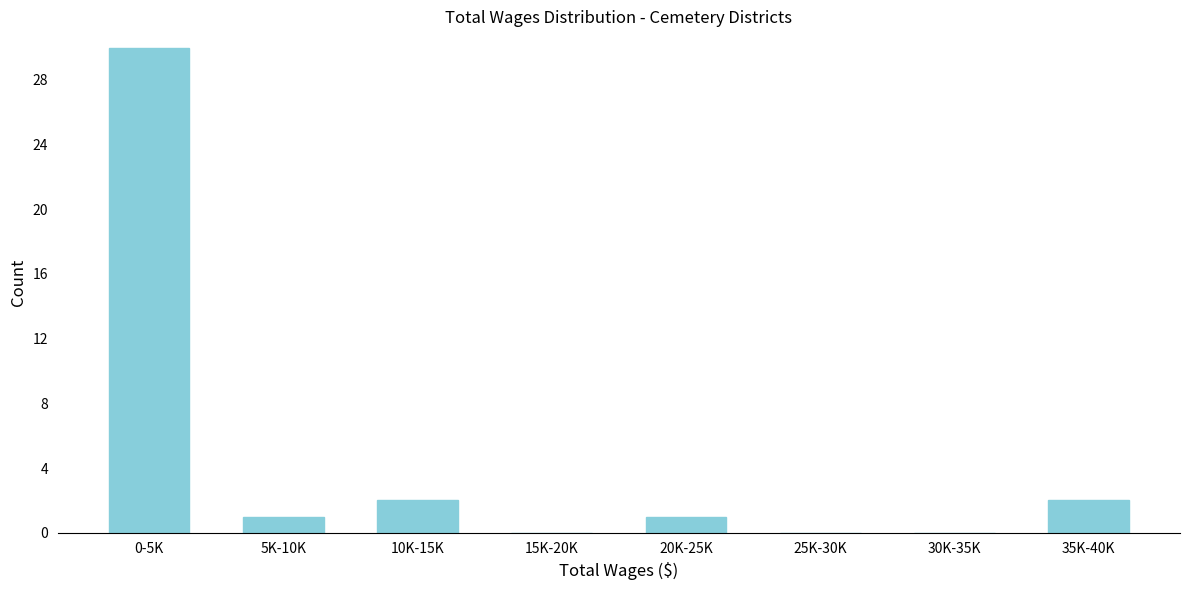

Reading left to right, transcribe all the data shown in this chart.

0-5K=30	5K-10K=1	10K-15K=2	15K-20K=0	20K-25K=1	25K-30K=0	30K-35K=0	35K-40K=2